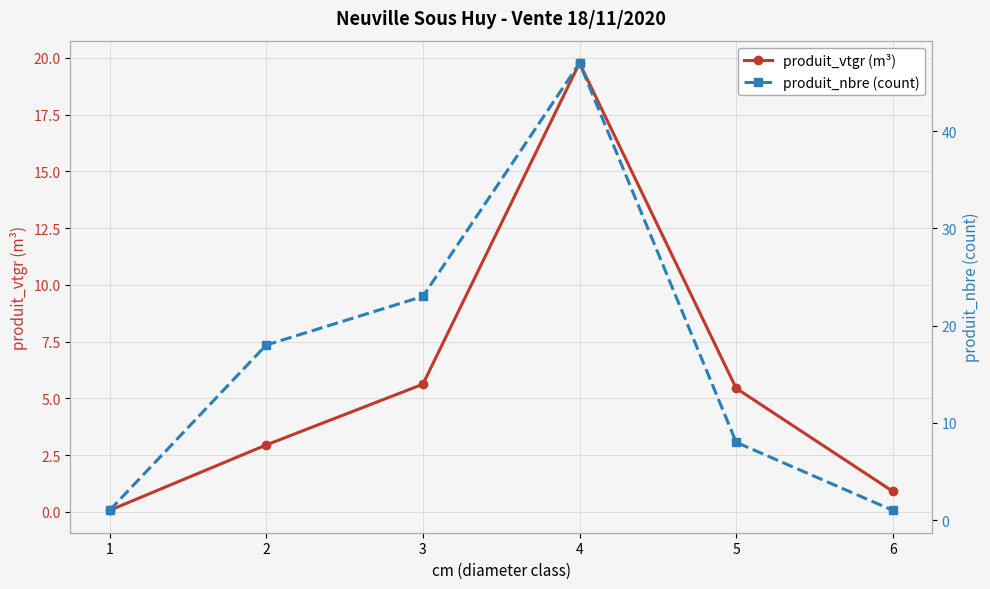

Reading right to left, extract all data points from this chart.

produit_vtgr (m³): 6=0.9	5=5.4	4=19.8	3=5.6	2=2.9	1=0.1
produit_nbre (count): 6=1.0	5=8.0	4=47.0	3=23.0	2=18.0	1=1.0